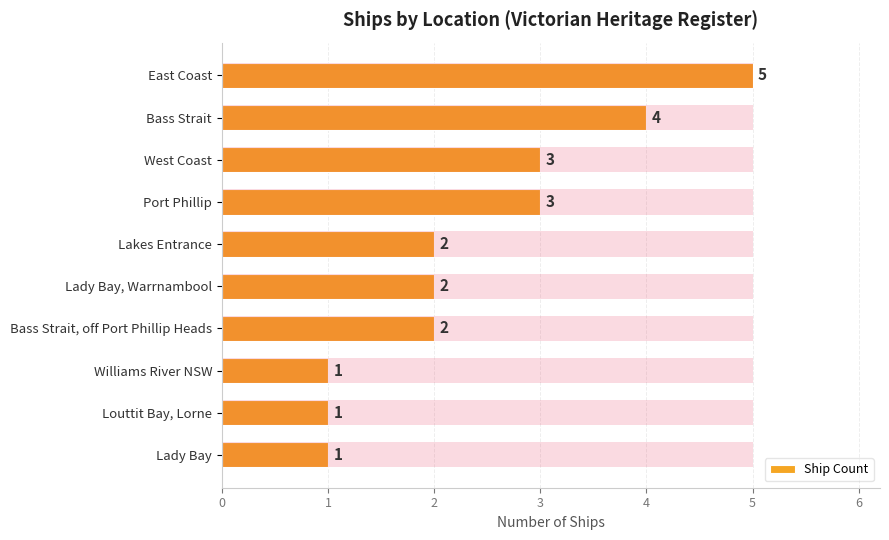

What is the minimum value shown in the chart?

1